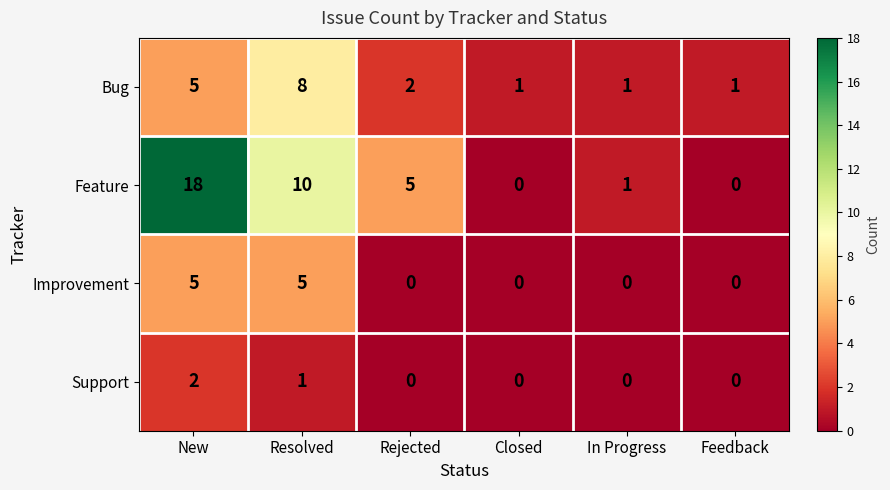

How many data points does each series have?

6